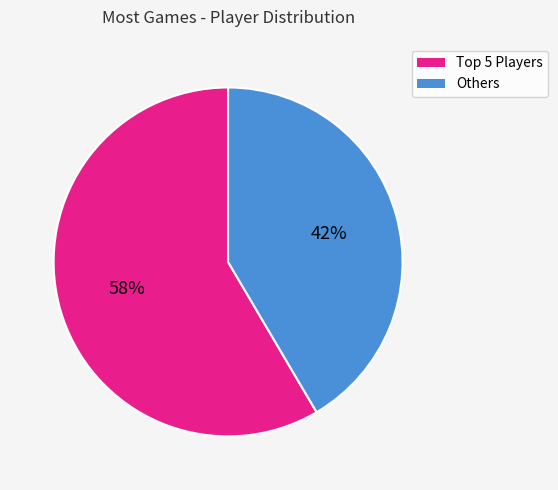

To the nearest percent, what portion does Others represent?

42%